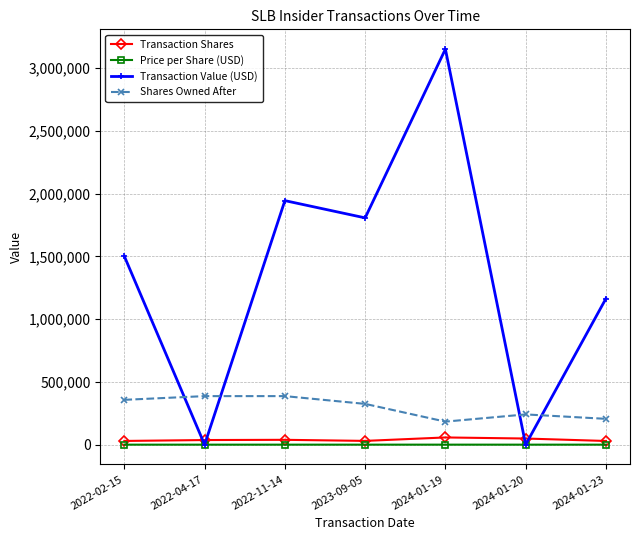

What is the total value across all series at 2023-09-05?

2162187.2